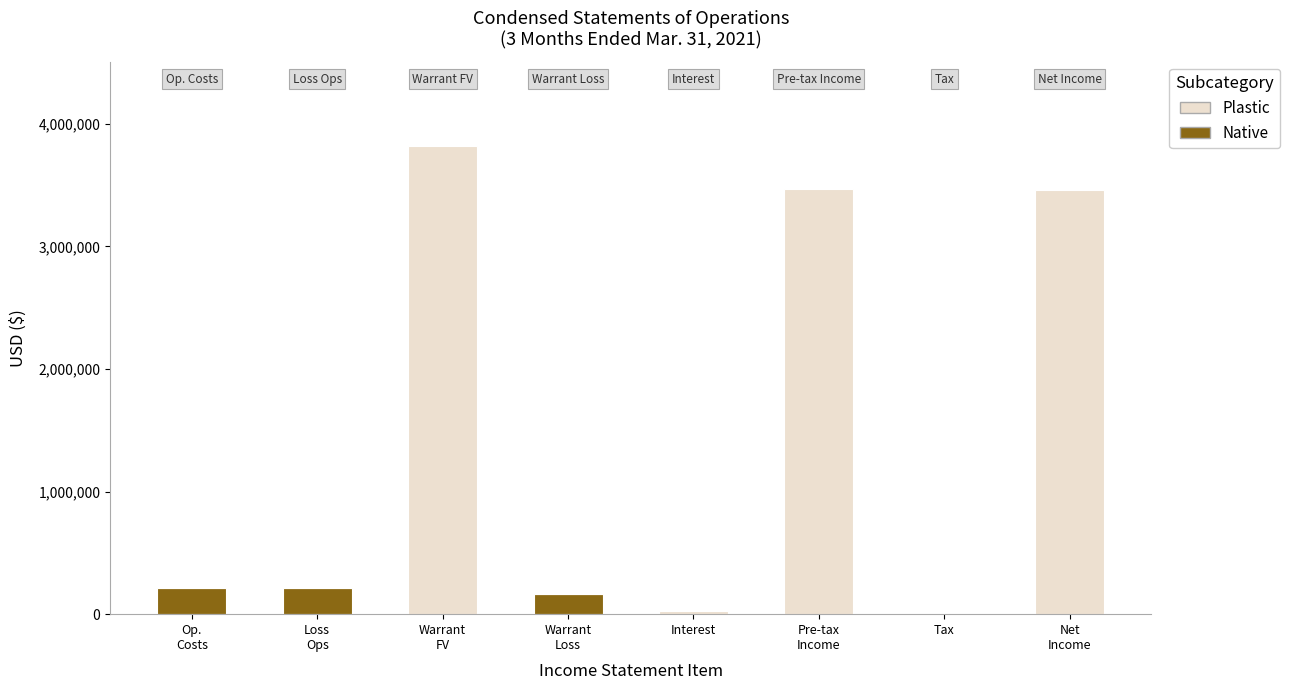

What are all the series names shown in the legend?

Plastic, Native